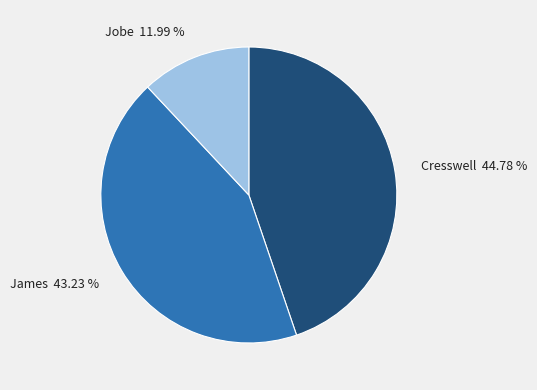

Rank the categories by value from highest to lowest.

Cresswell, James, Jobe